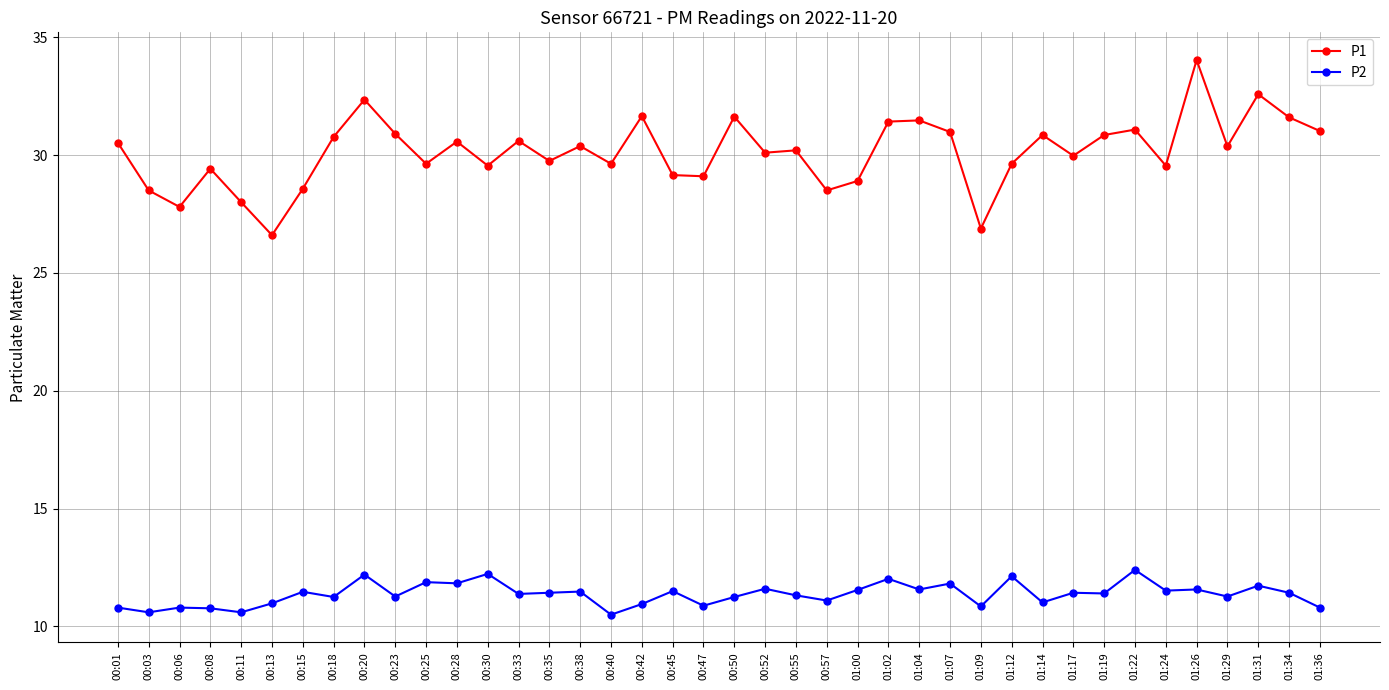

Where is the first local minimum for P1?

00:06